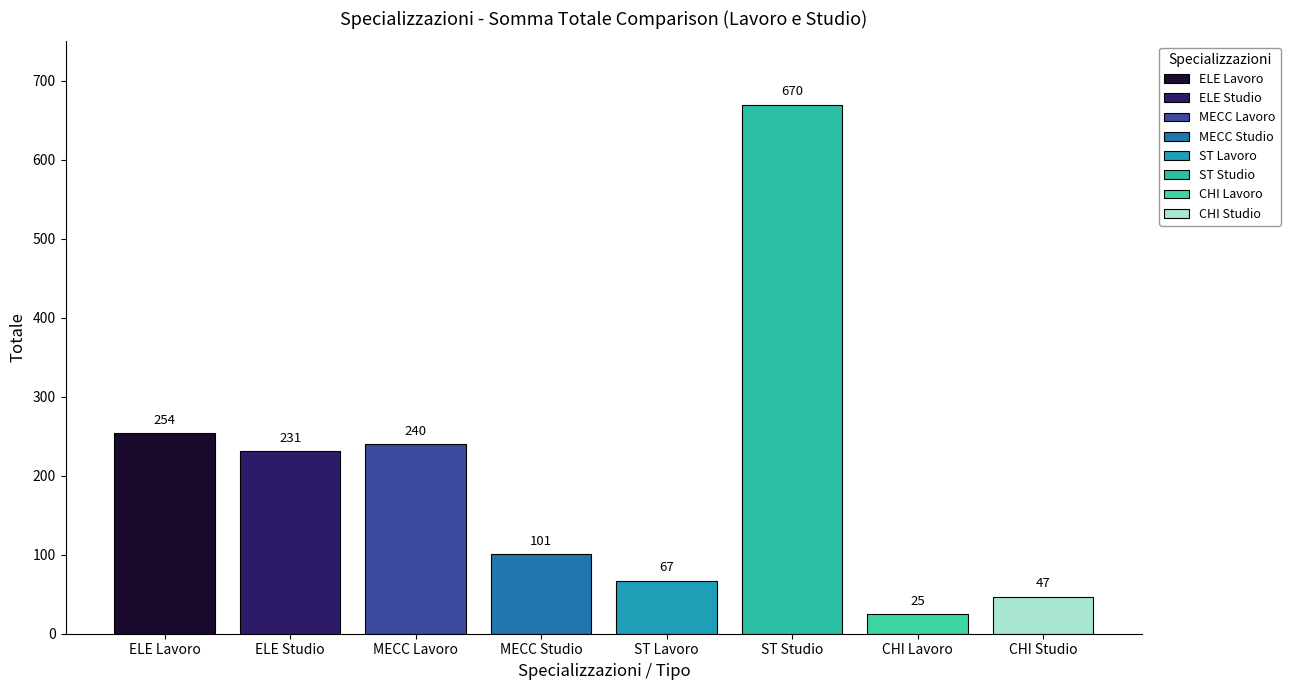

At which label does the data first exceed 231?

ELE Lavoro